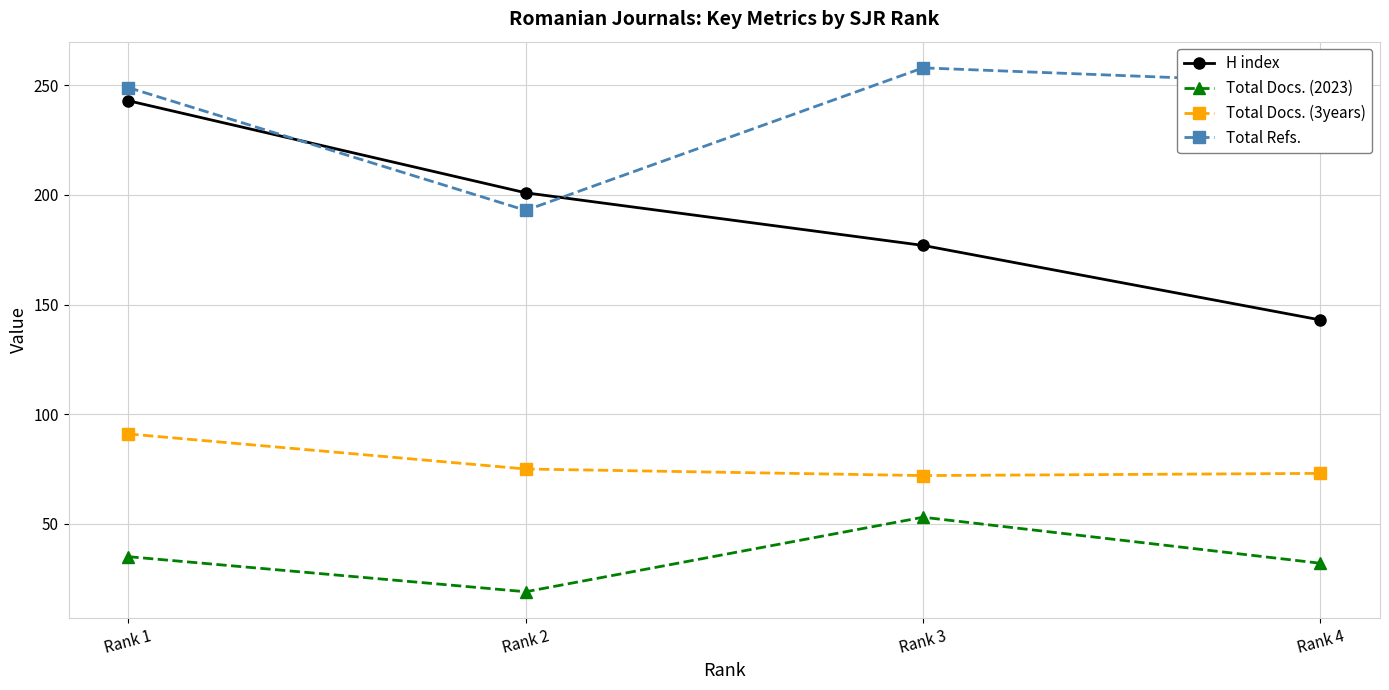

What is the total value across all series at Rank 3?

560